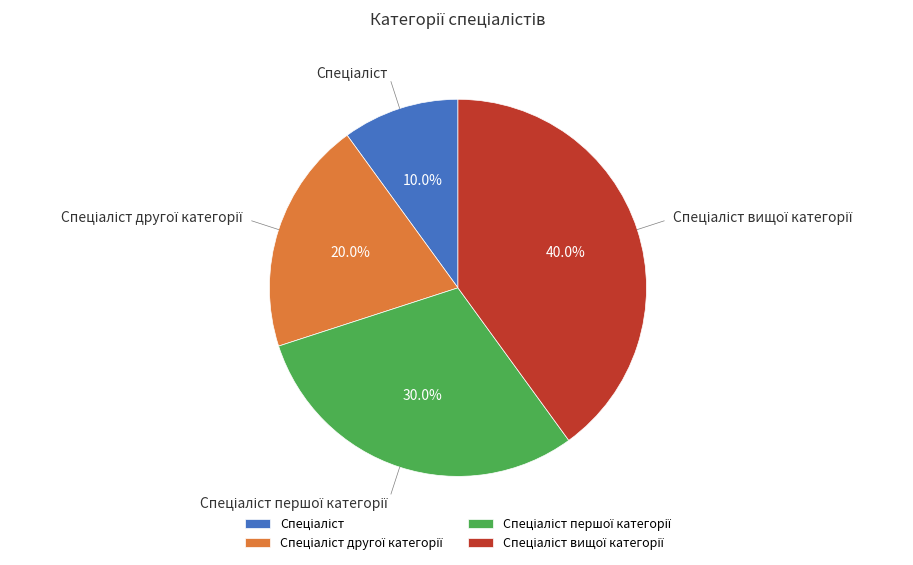

Is there a majority slice in this chart?

No